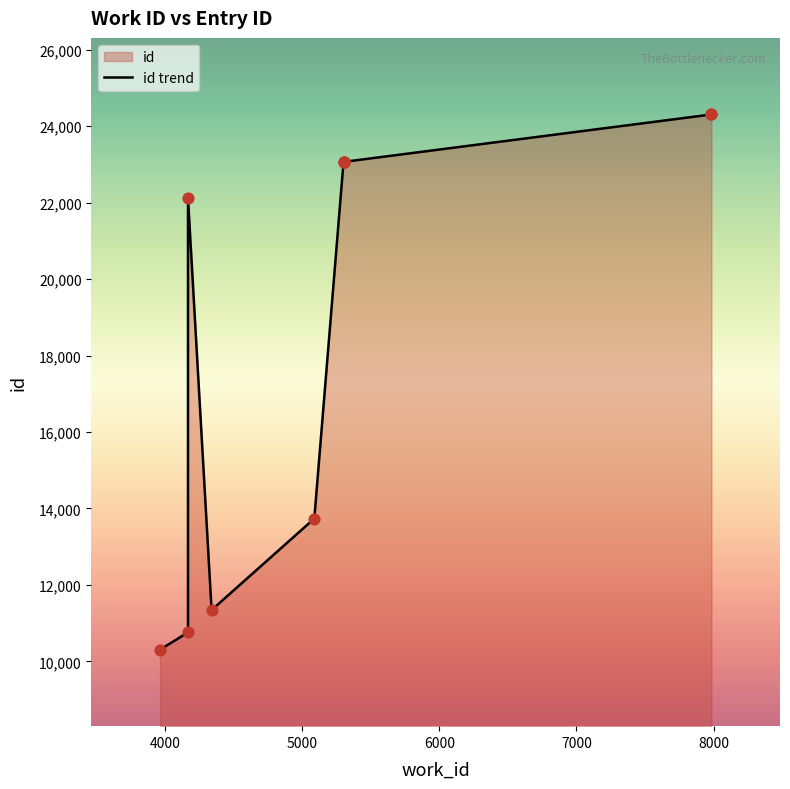

Which has a higher value, 3963 or 5301?

5301